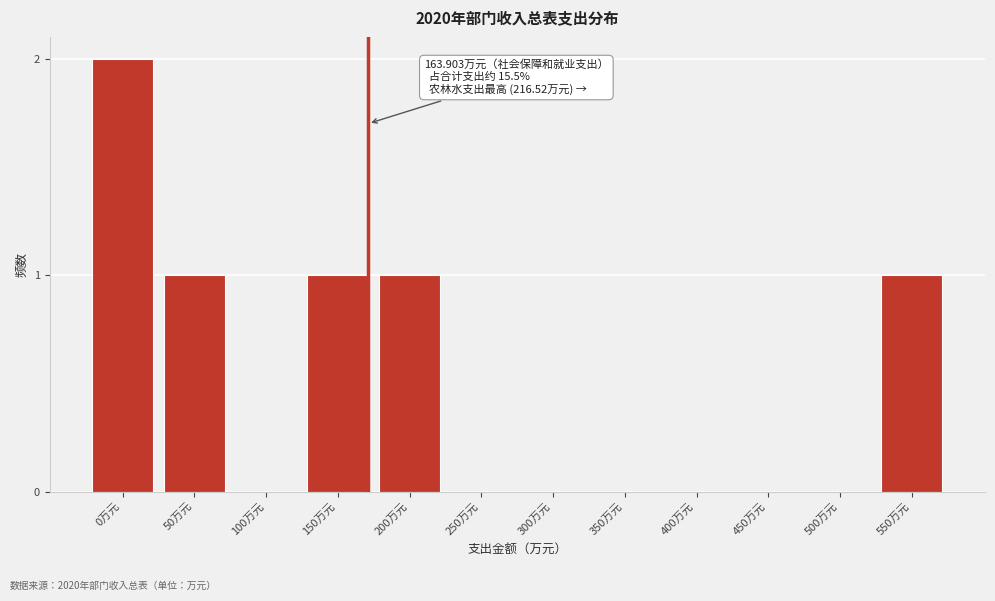

Reading right to left, list all the values displayed in this chart.

550万元=1	500万元=0	450万元=0	400万元=0	350万元=0	300万元=0	250万元=0	200万元=1	150万元=1	100万元=0	50万元=1	0万元=2